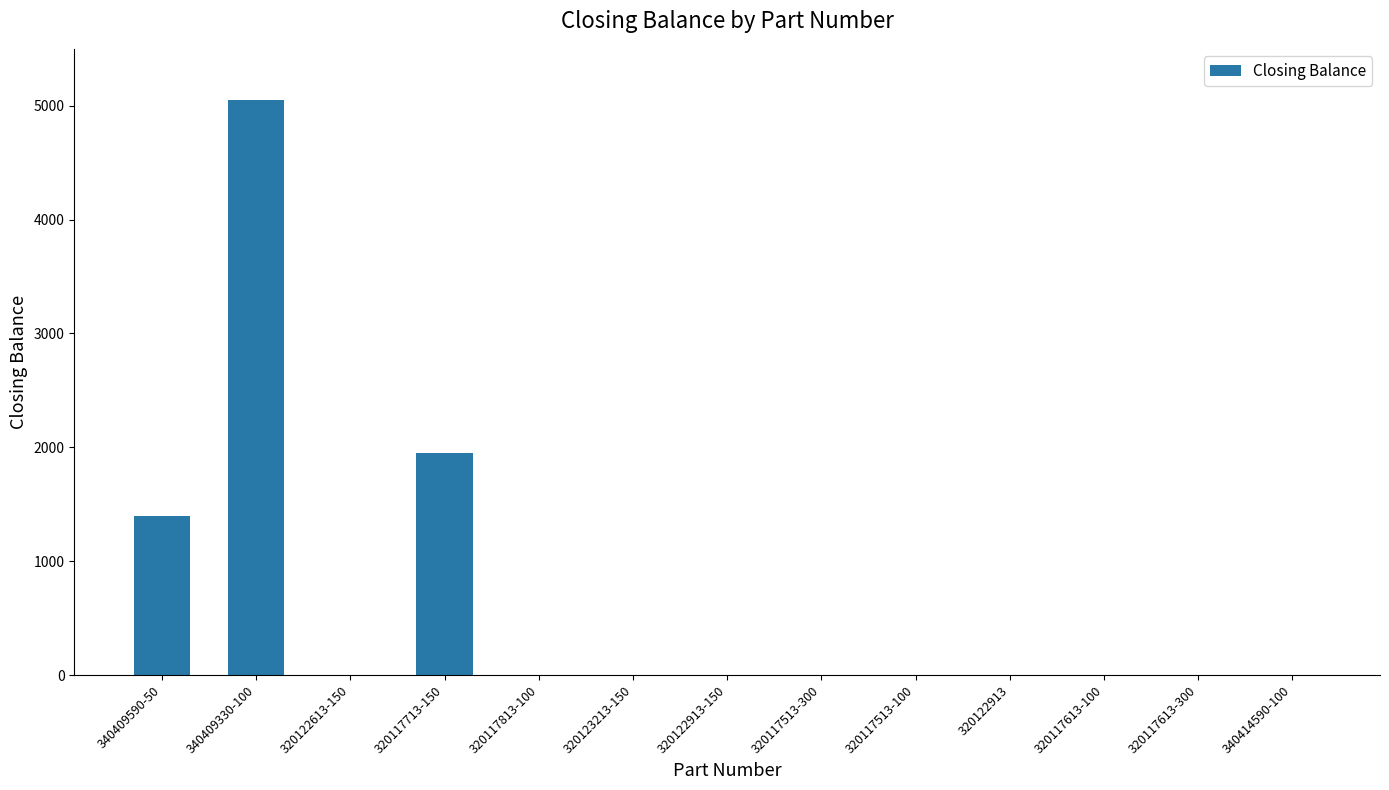

Reading left to right, extract all data points from this chart.

340409590-50=1400	340409330-100=5053	320122613-150=0	320117713-150=1950	320117813-100=0	320123213-150=0	320122913-150=0	320117513-300=0	320117513-100=0	320122913=0	320117613-100=0	320117613-300=0	340414590-100=0